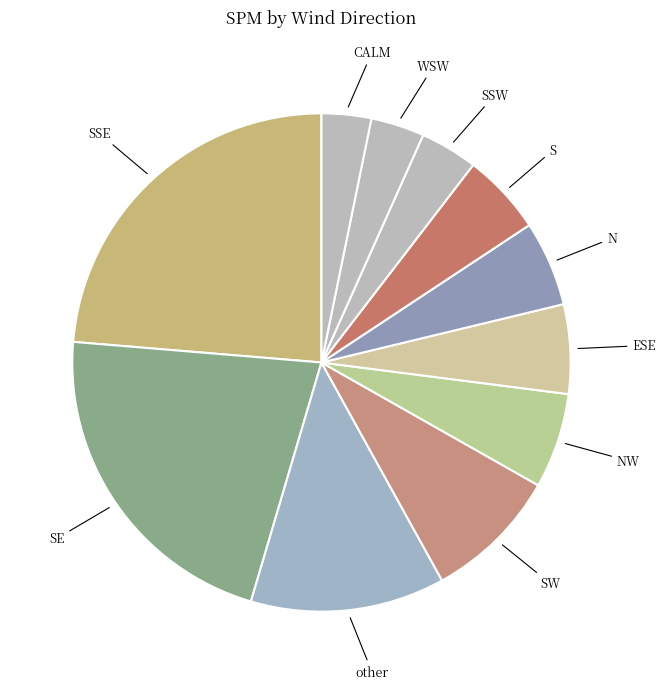

Is it true that SSW is 4% of the pie?

True